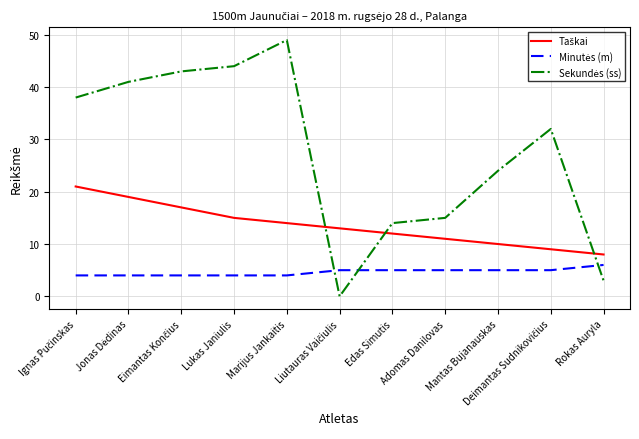

True or false: Sekundės (ss) and Minutės (m) cross at least once.

True